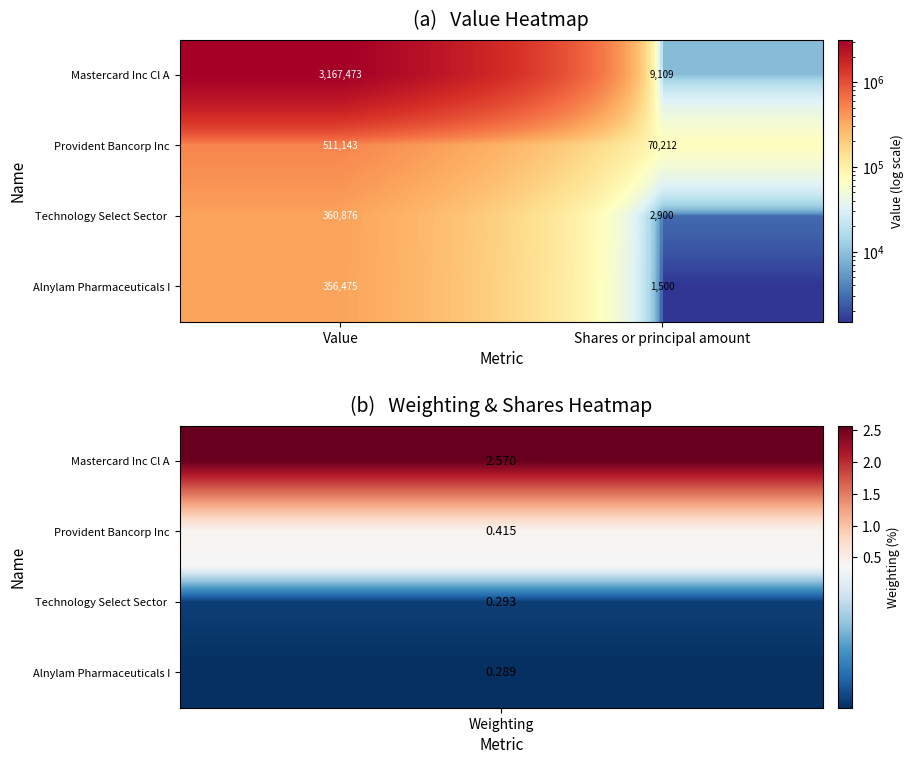

Between Value and Shares or principal amount, which series saw the biggest shift?

Mastercard Inc Cl A